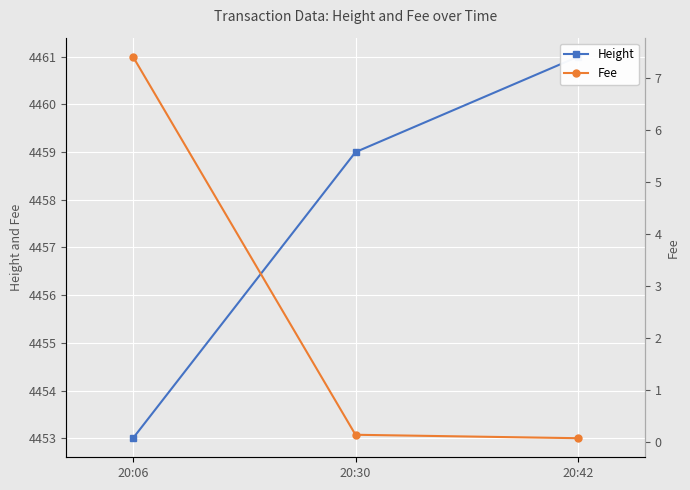

List the labels in order of Height value, smallest first.

20:06, 20:30, 20:42